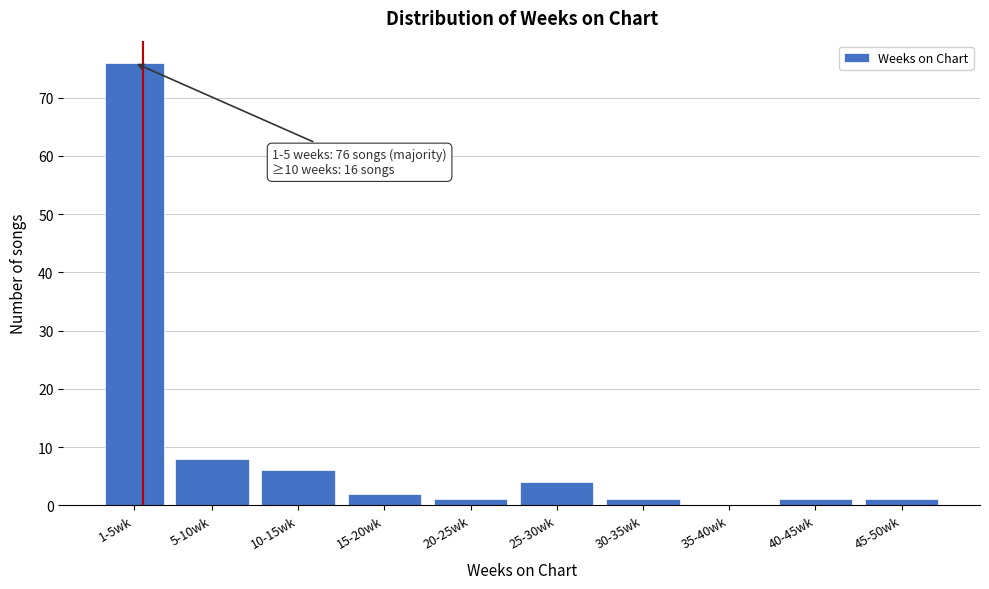

Reading left to right, transcribe all the data shown in this chart.

1-5wk=76	5-10wk=8	10-15wk=6	15-20wk=2	20-25wk=1	25-30wk=4	30-35wk=1	35-40wk=0	40-45wk=1	45-50wk=1